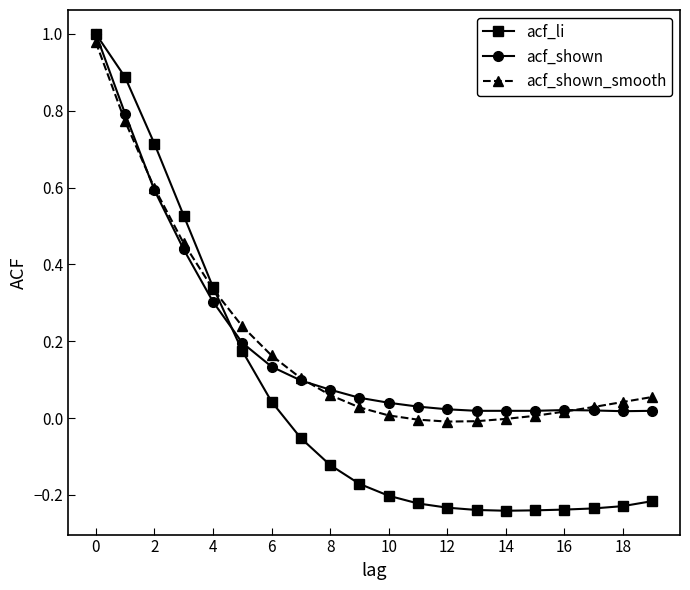

Which series has the largest range (max minus min)?

acf_li